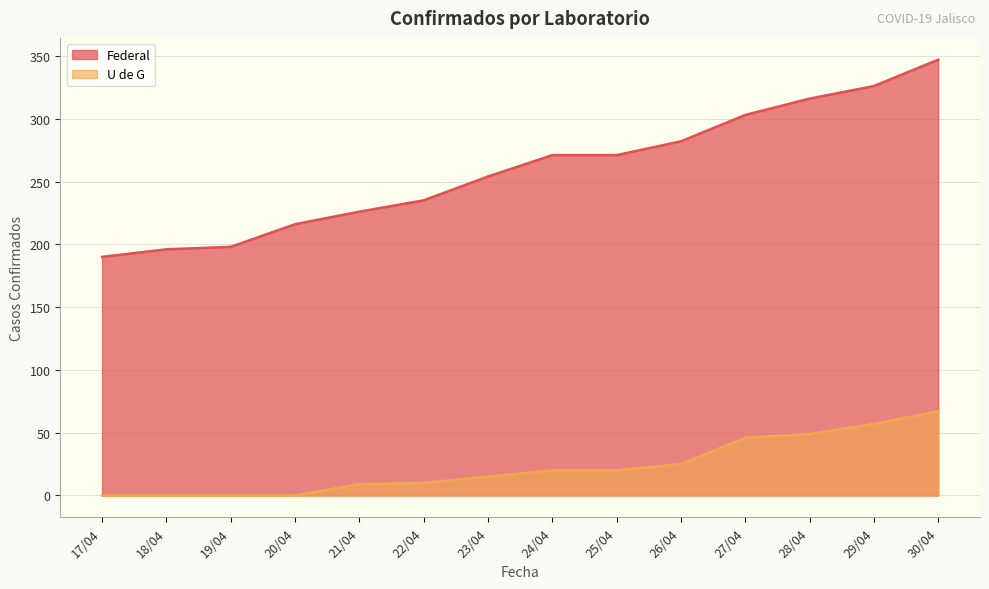

Rank the series at 25/04 from lowest to highest value.

U de G, Federal